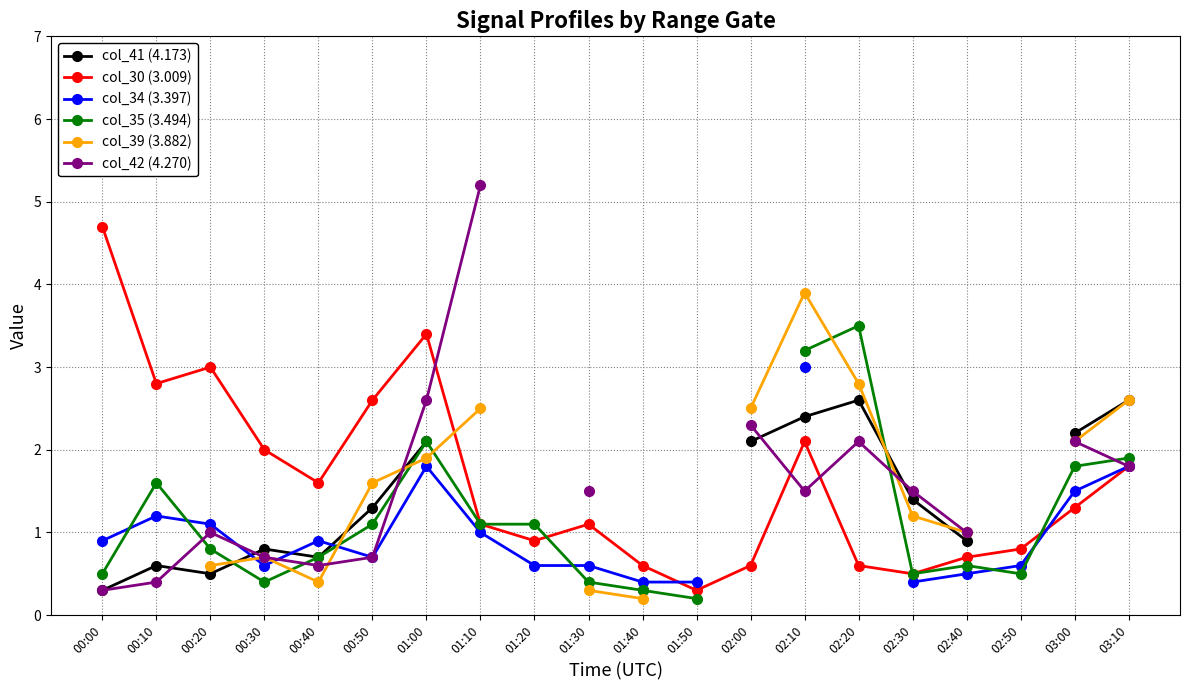

Which category has the lowest value in the col_35 (3.494) series?

01:50